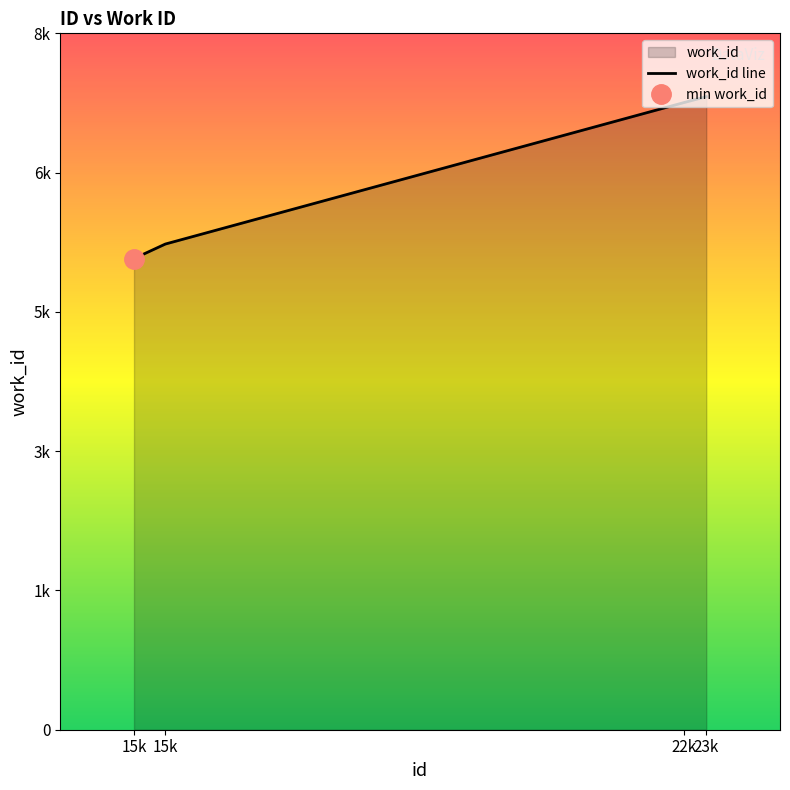

Where does the data first go above 7695?

23k